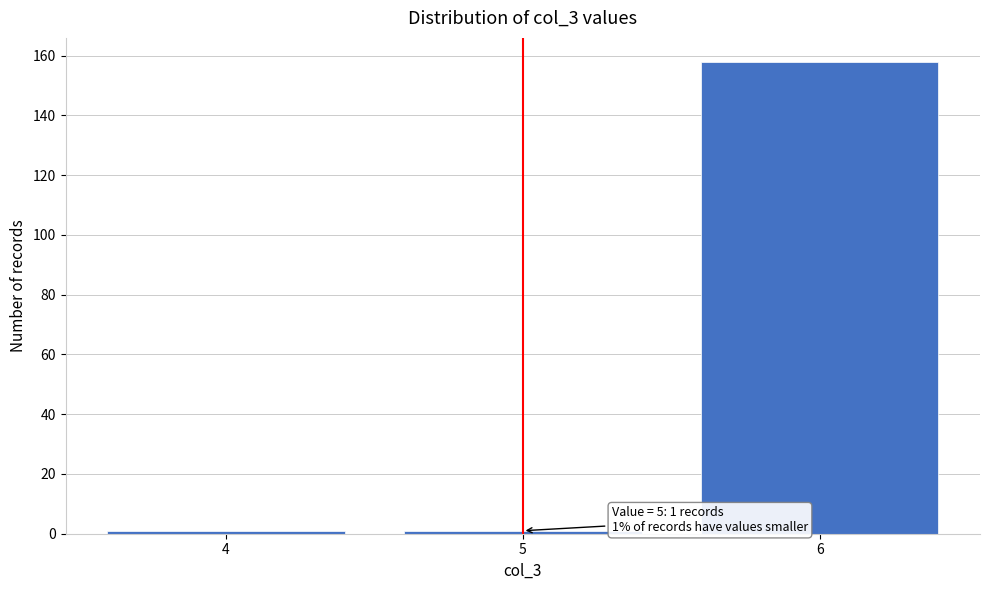

Reading left to right, transcribe all the data shown in this chart.

1	1	158